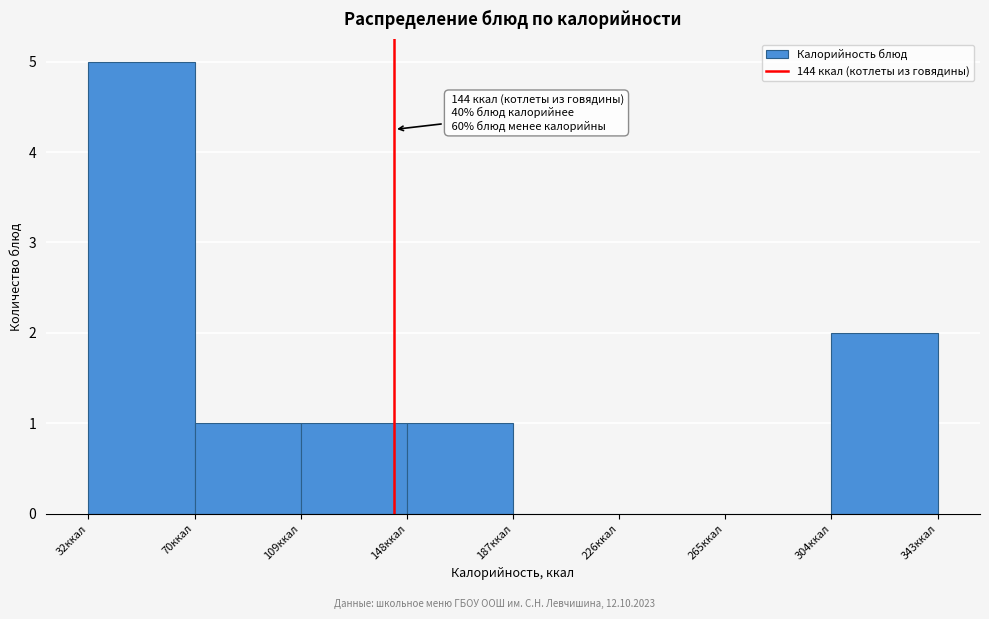

Over which range of the x-axis is the bar tallest?

30 to 70